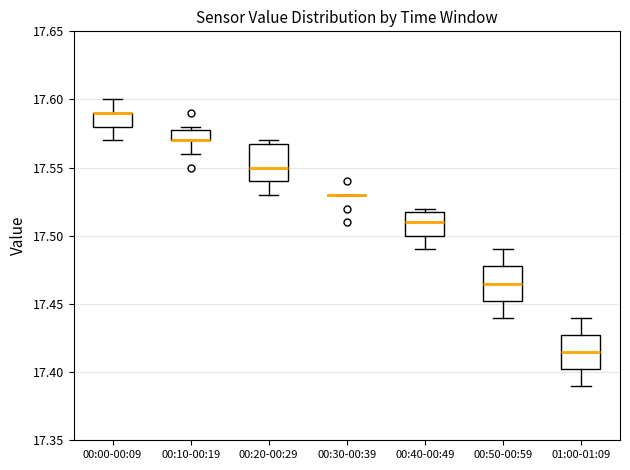

Where does the lower whisker of the box for 00:00-00:09 end on the y-axis? The values are not printed on the chart, so give them approximately, as read against the axis.

17.570